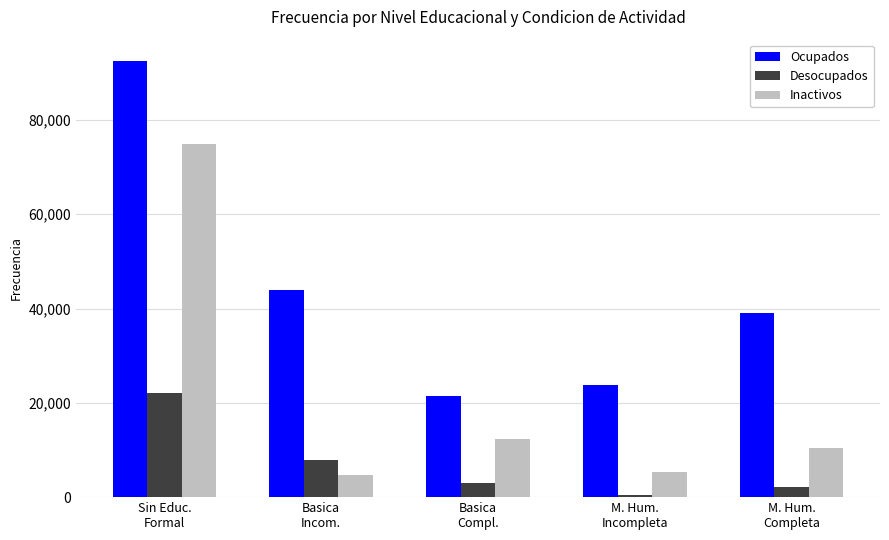

At which label does Desocupados first exceed 2977?

Sin Educ.
Formal